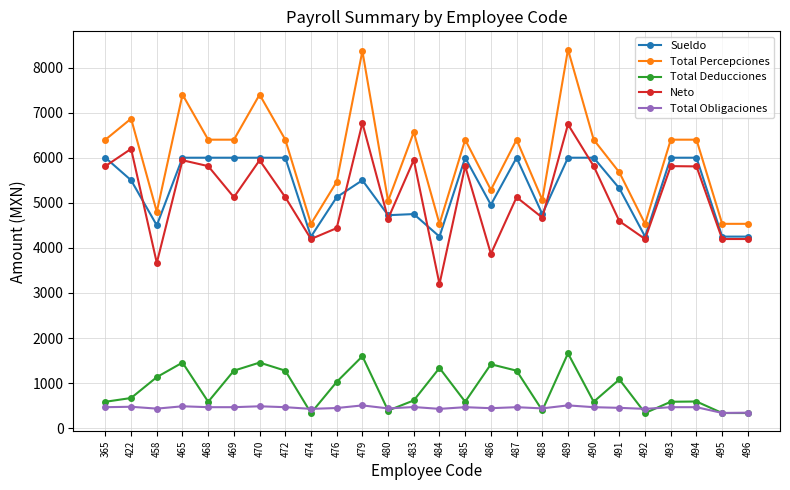

Which series has the largest range (max minus min)?

Total Percepciones